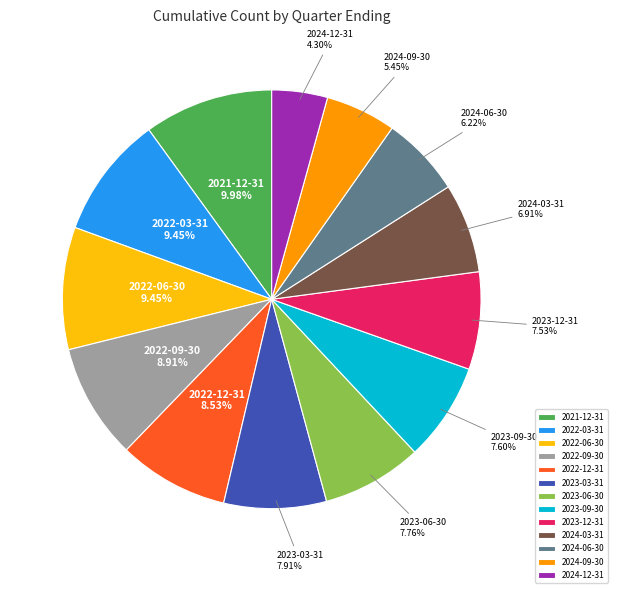

Which slice is the largest?

2021-12-31